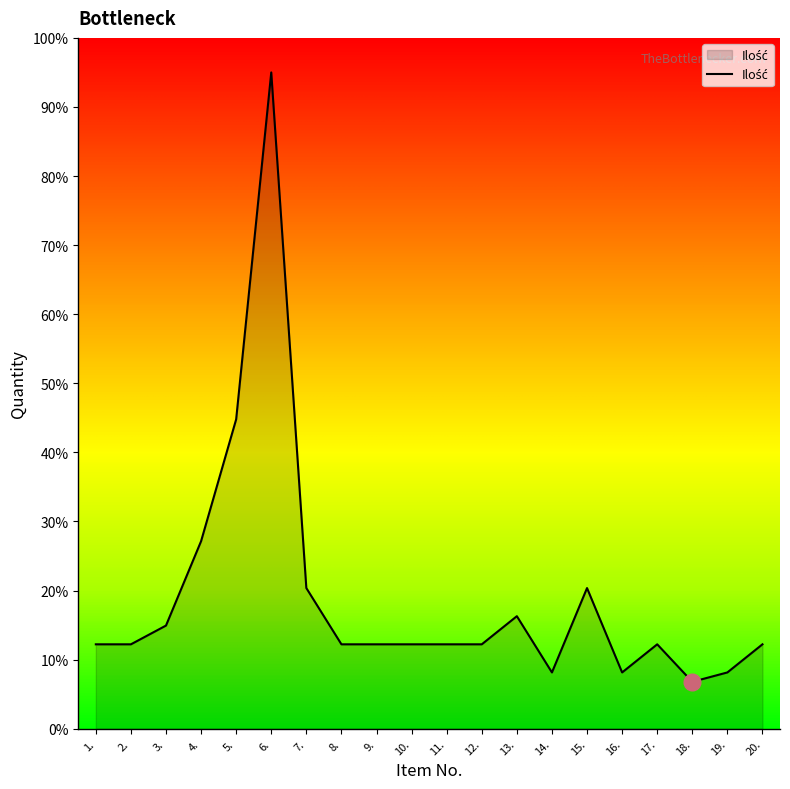

Between 3. and 6., which is larger?

6.